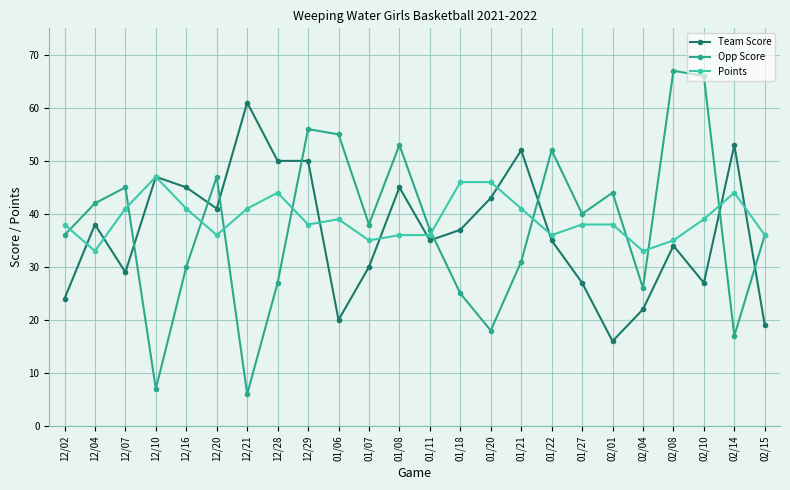

What position from the left is 02/10?

22